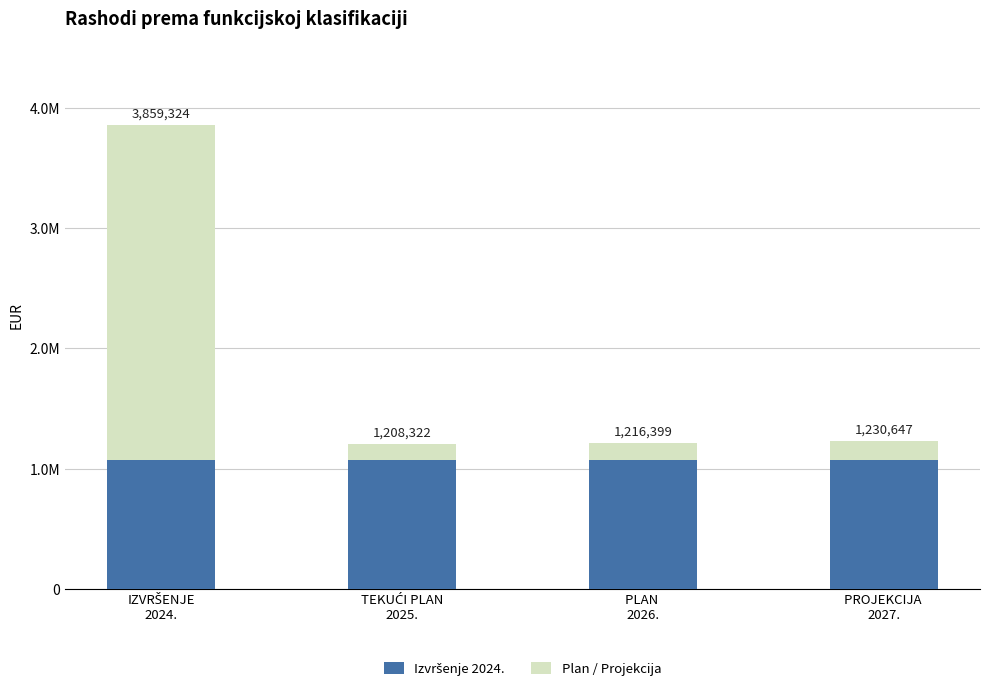

Between IZVRŠENJE
2024. and PROJEKCIJA 
2027., which is larger?

IZVRŠENJE
2024.